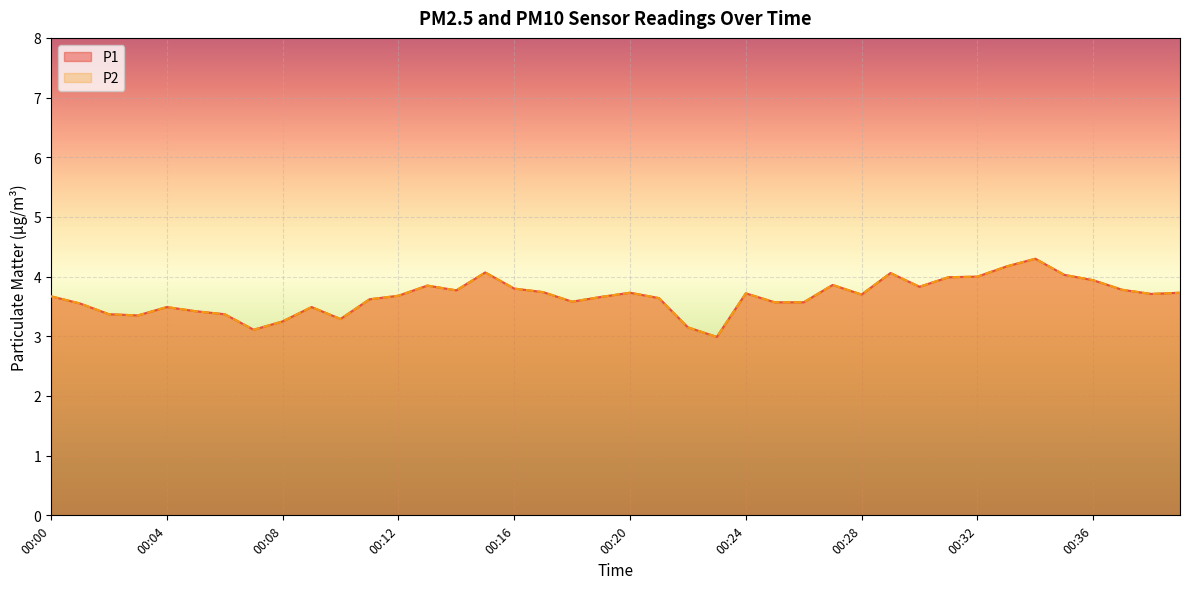

What is the difference between the P1 values at 00:16 and 00:21?

0.2